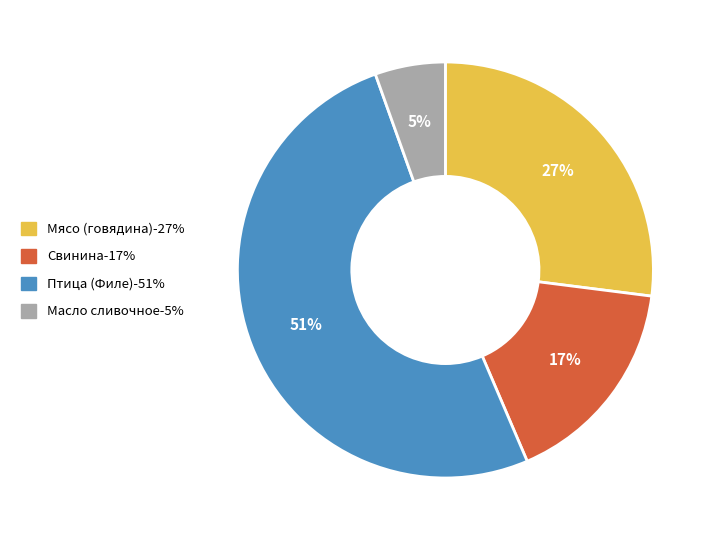

Count the number of slices in the pie.

4